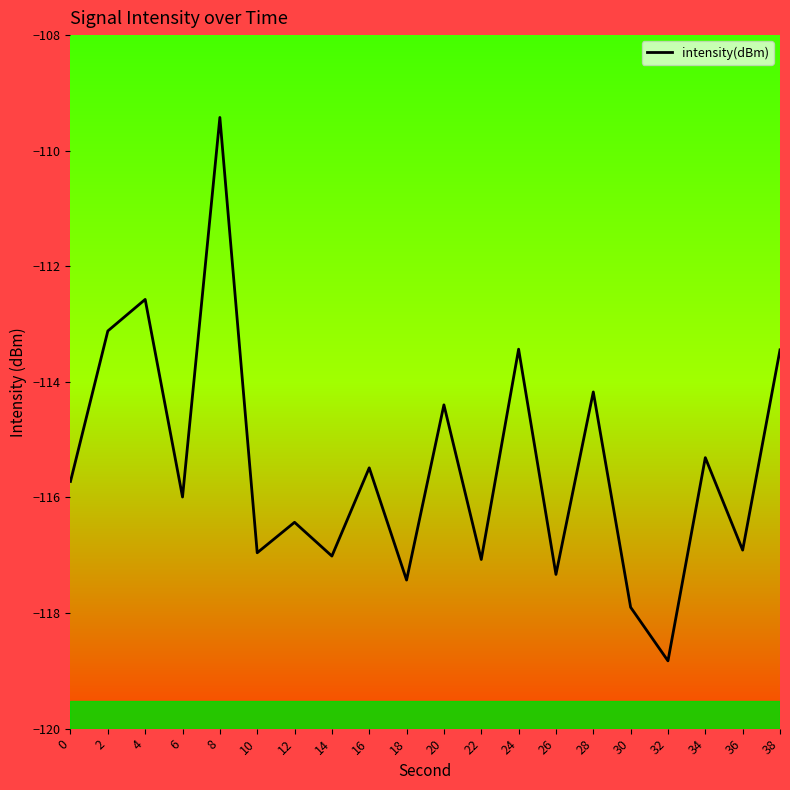

What is the greatest value displayed?

-109.4